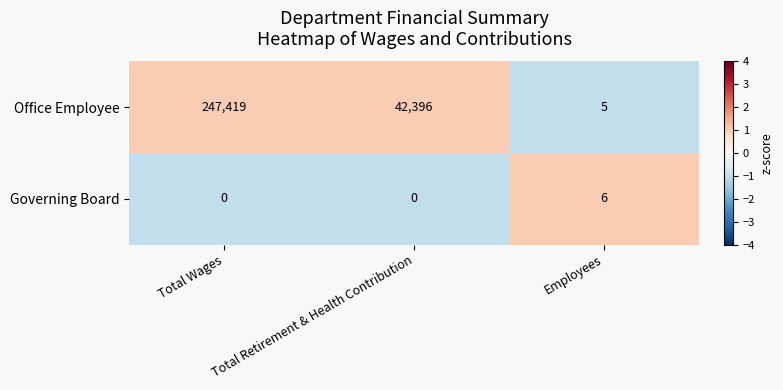

At which label does Governing Board reach its peak?

Employees